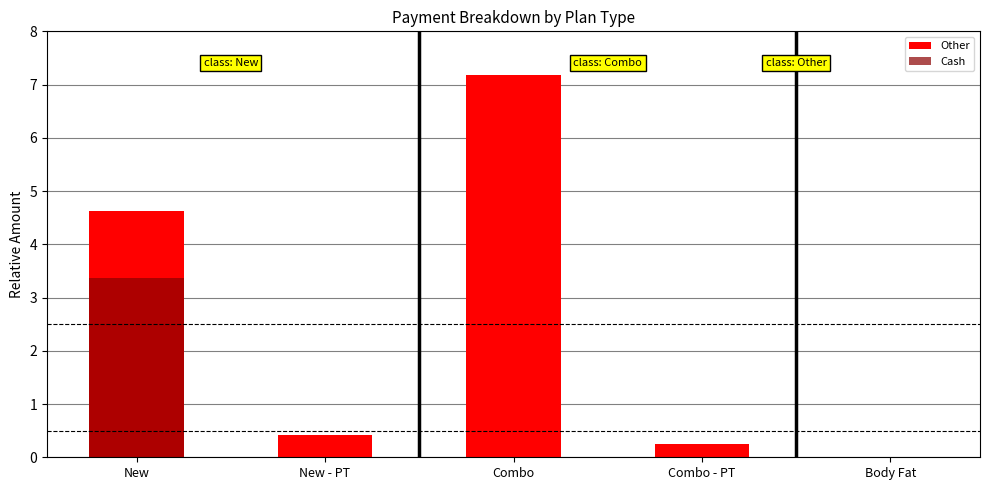

How many data points in Cash are above 0?

1